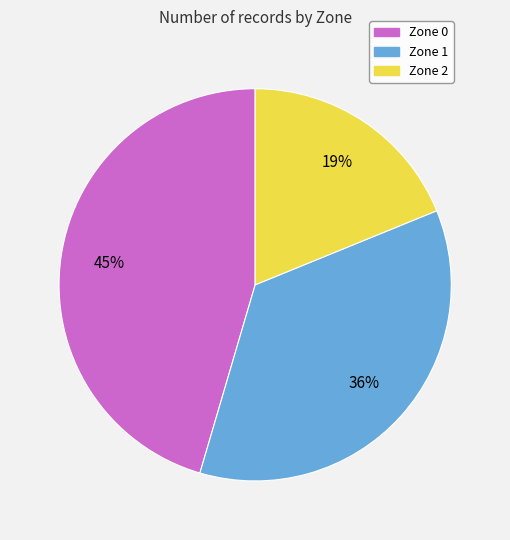

Combined, do Zone 0 and Zone 2 account for over 50%?

Yes